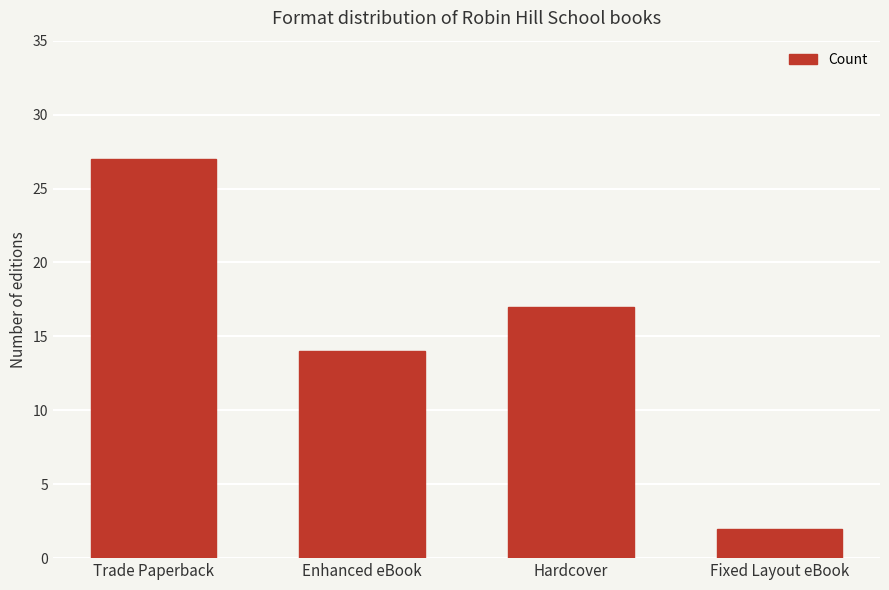

At which category does the chart reach its peak across all series?

Trade Paperback